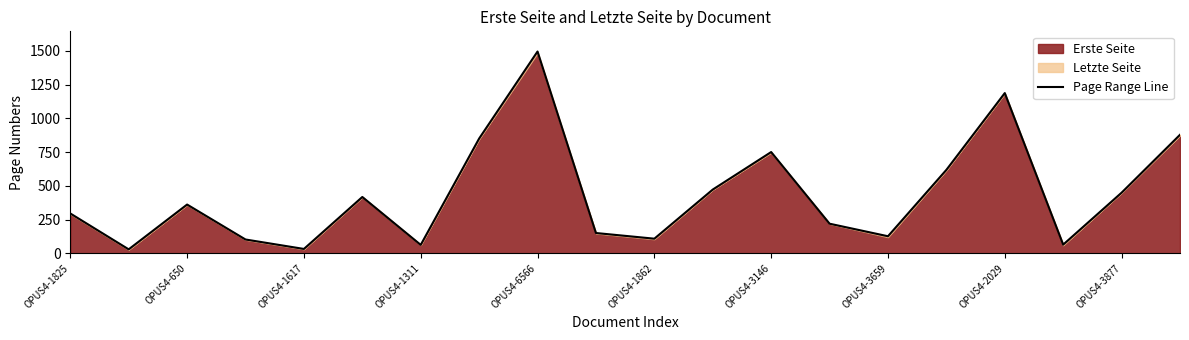

Count the number of categories in the chart.

20